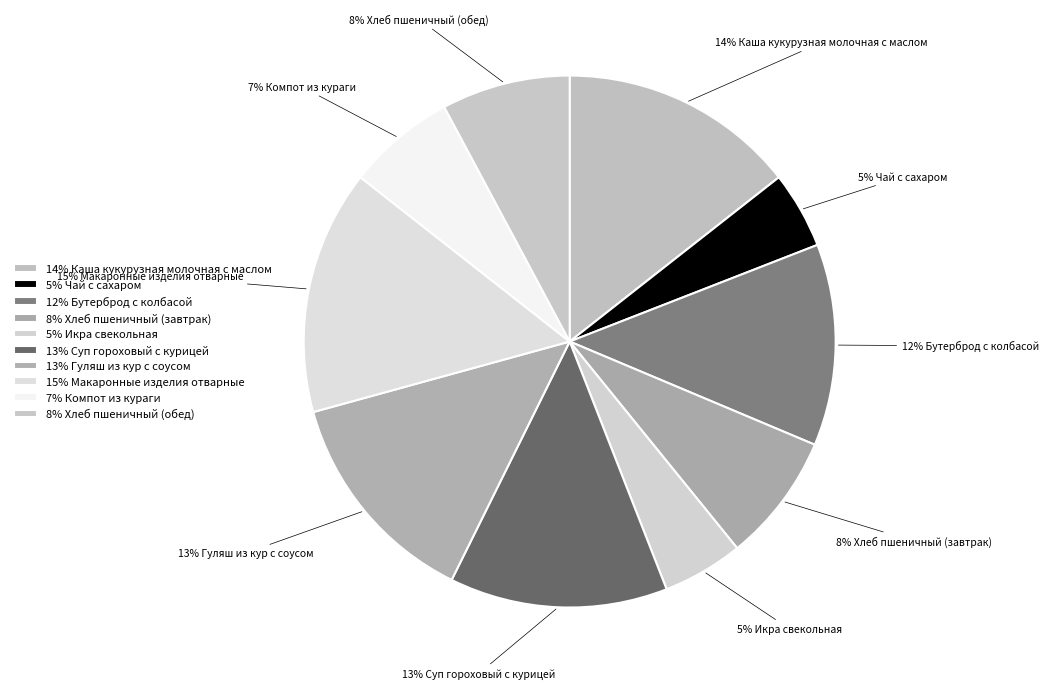

Do 5% Чай с сахаром and 8% Хлеб пшеничный (обед) together represent more than half of the pie?

No